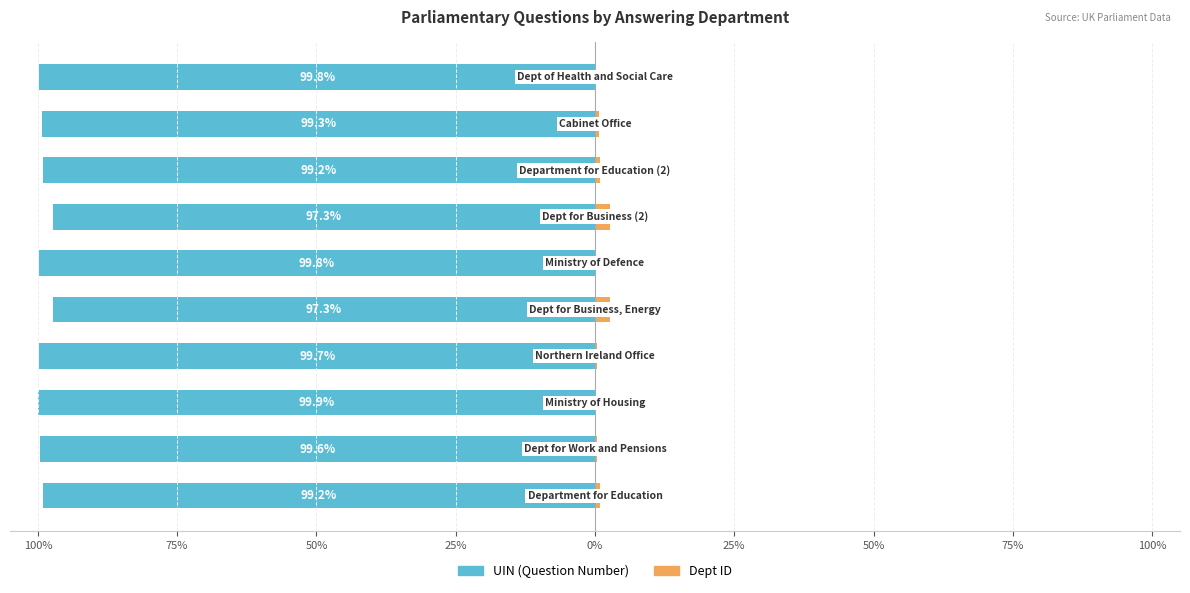

Reading left to right, list all the values displayed in this chart.

UIN (Question Number): 125%=-99.2	100%=-99.6	75%=-99.9	50%=-99.7	25%=-97.3	0%=-99.8	25%=-97.3	50%=-99.2	75%=-99.3	100%=-99.8
Dept ID: 125%=0.8	100%=0.4	75%=0.1	50%=0.3	25%=2.7	0%=0.2	25%=2.7	50%=0.8	75%=0.7	100%=0.2